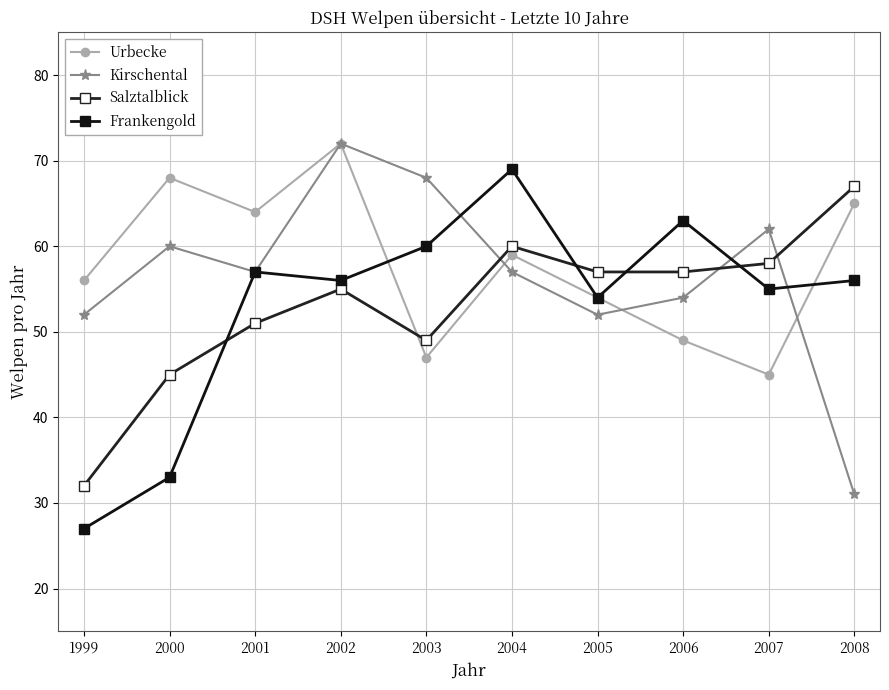

What is the maximum value shown in the chart?

72